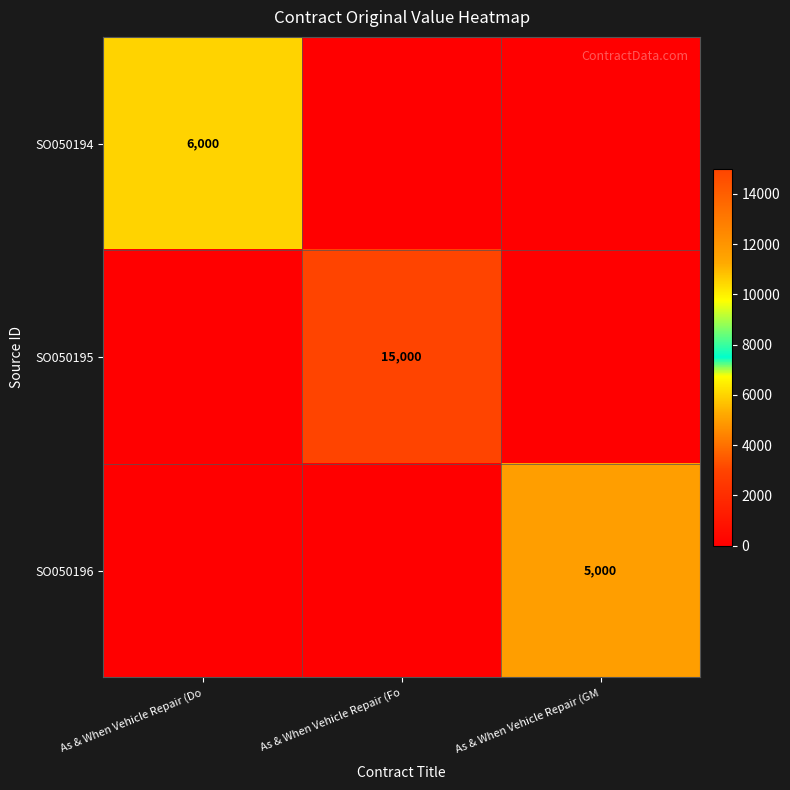

The SO050196 series shows 6786 at As & When Vehicle Repair (GM. True or false?

False